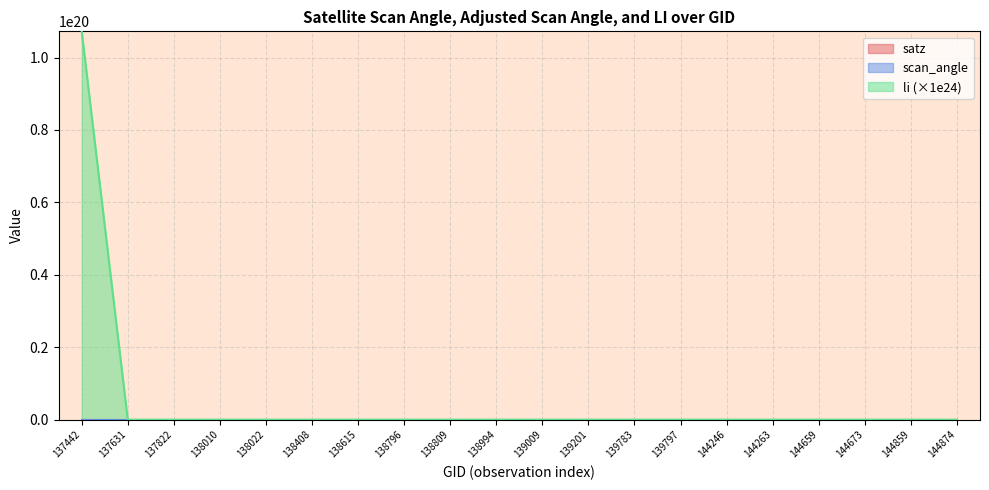

At which label is satz closest to 40?

144859